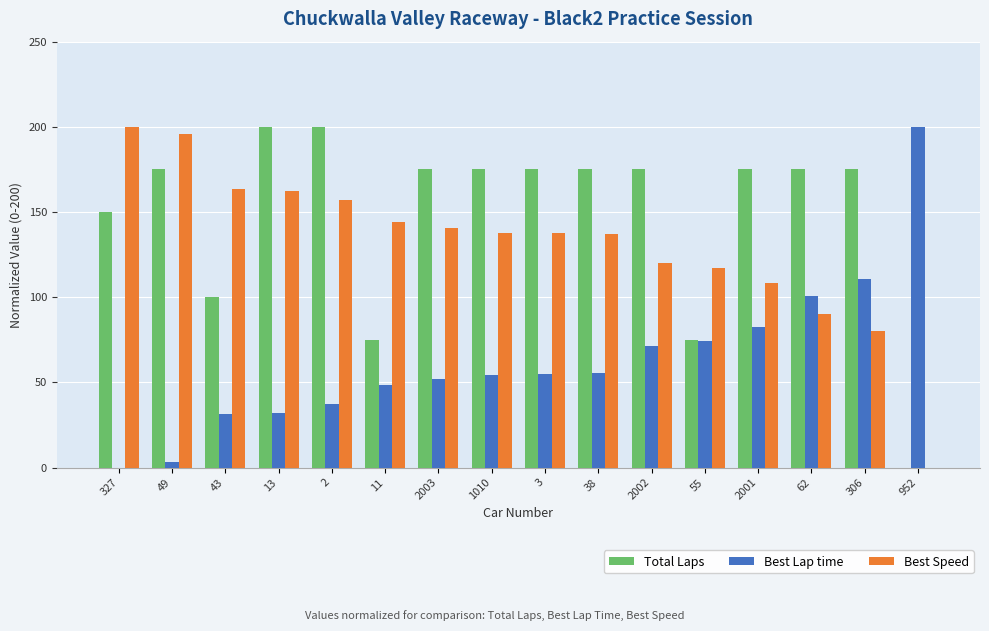

What is the sum of all Total Laps values?

2375.0